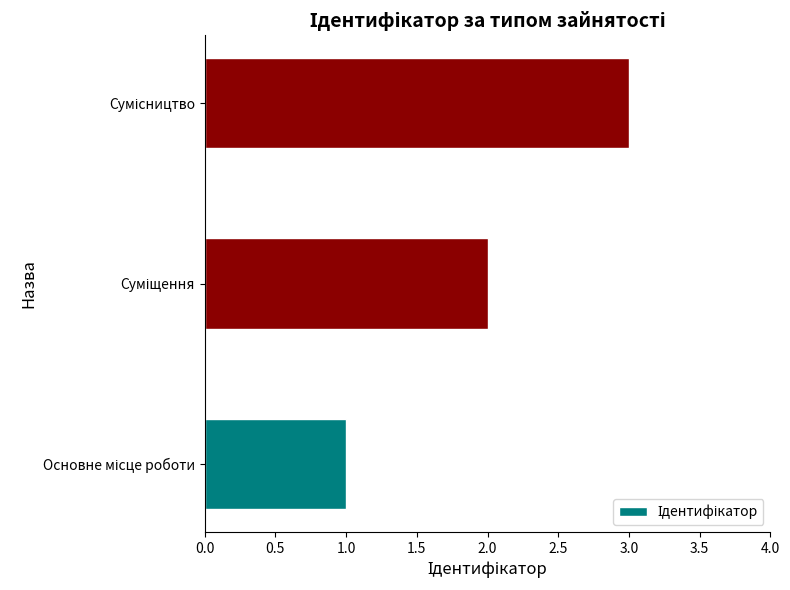

What is the sum of all values?

6